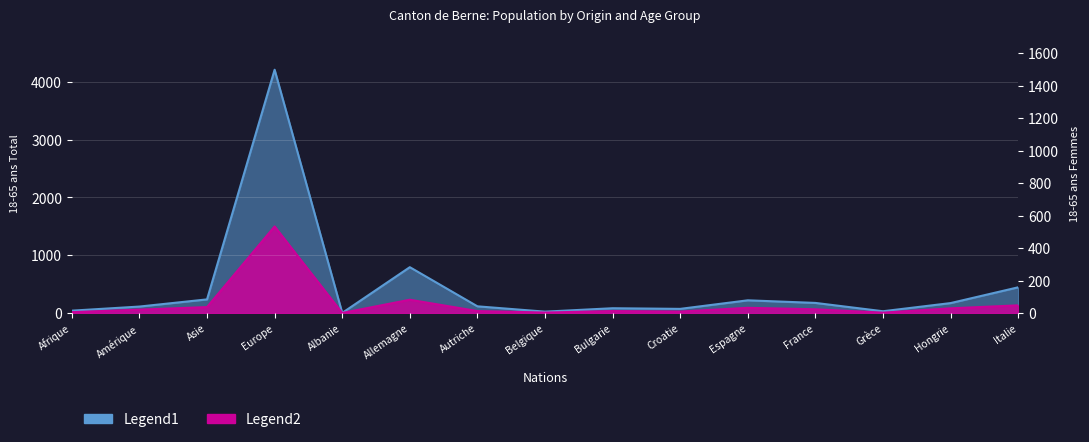

Which has a higher value, Hongrie or Croatie?

Hongrie